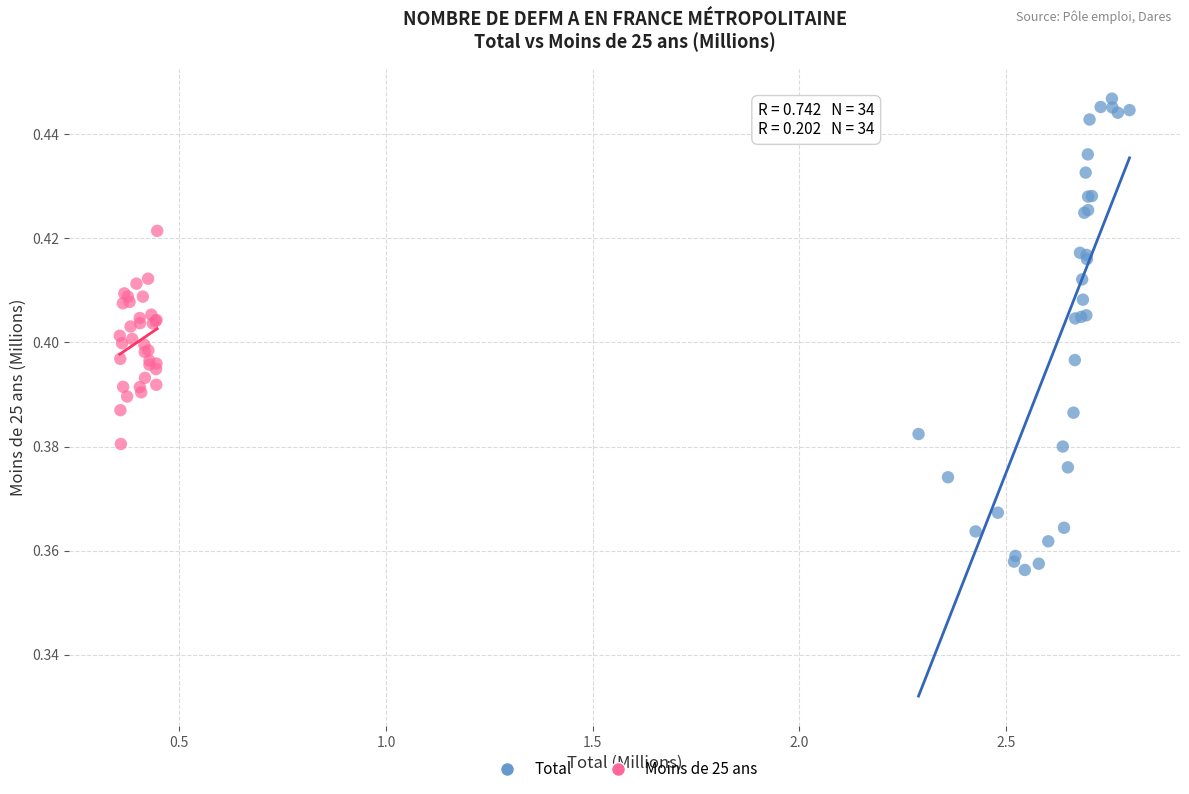

Which series has the largest Y range (max minus min)?

Total